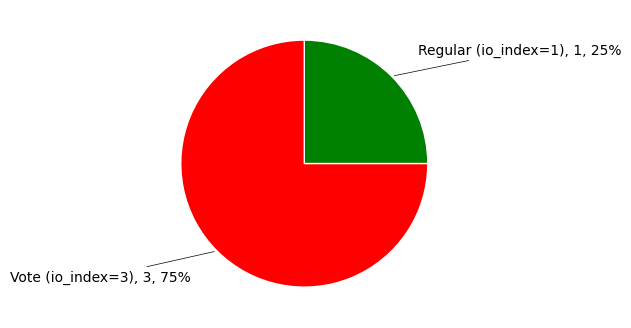

Is there any slice that represents more than half of the pie?

Yes